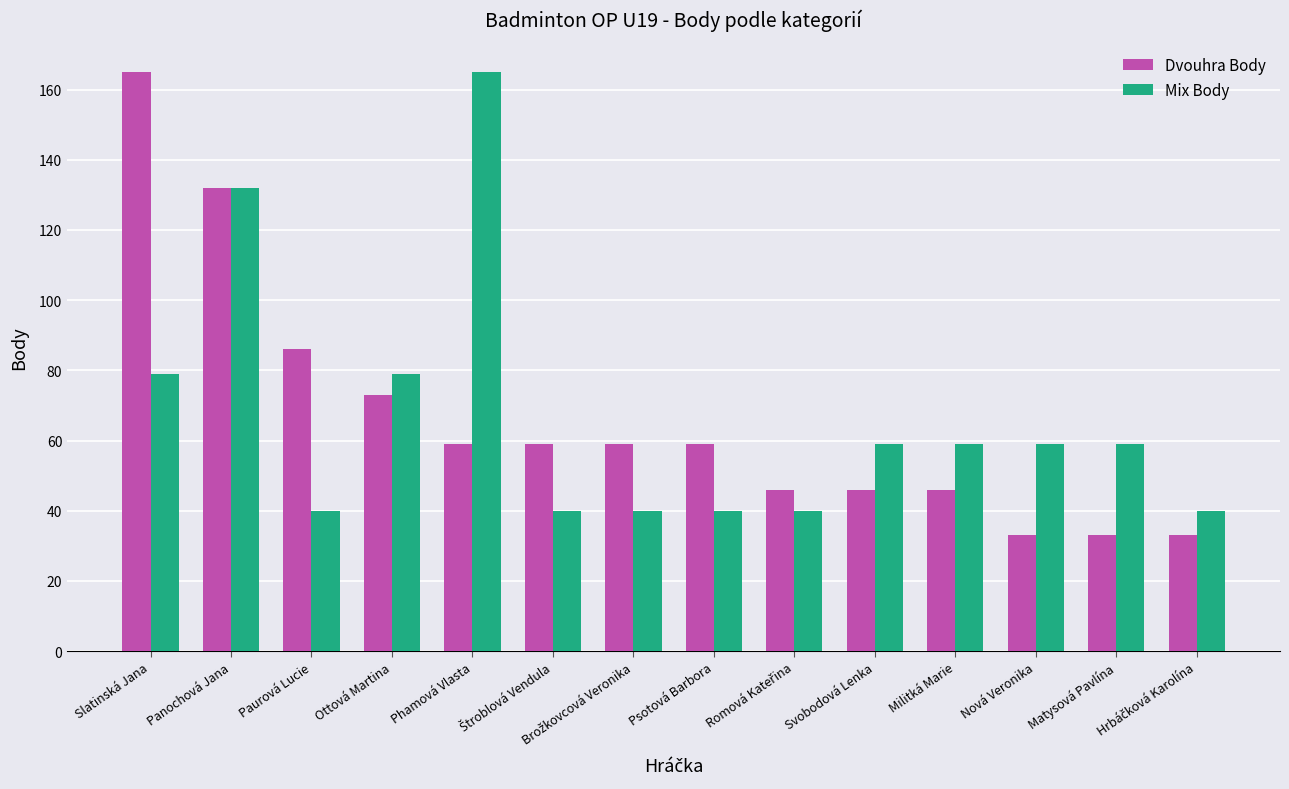

The value of Dvouhra Body at Matysová Pavlína is 9. True or false?

False